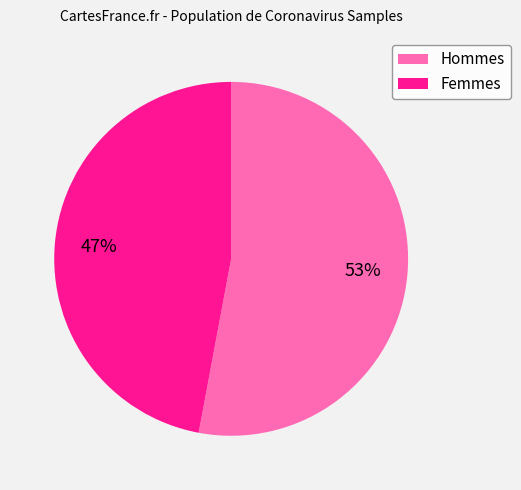

Is there a majority slice in this chart?

Yes